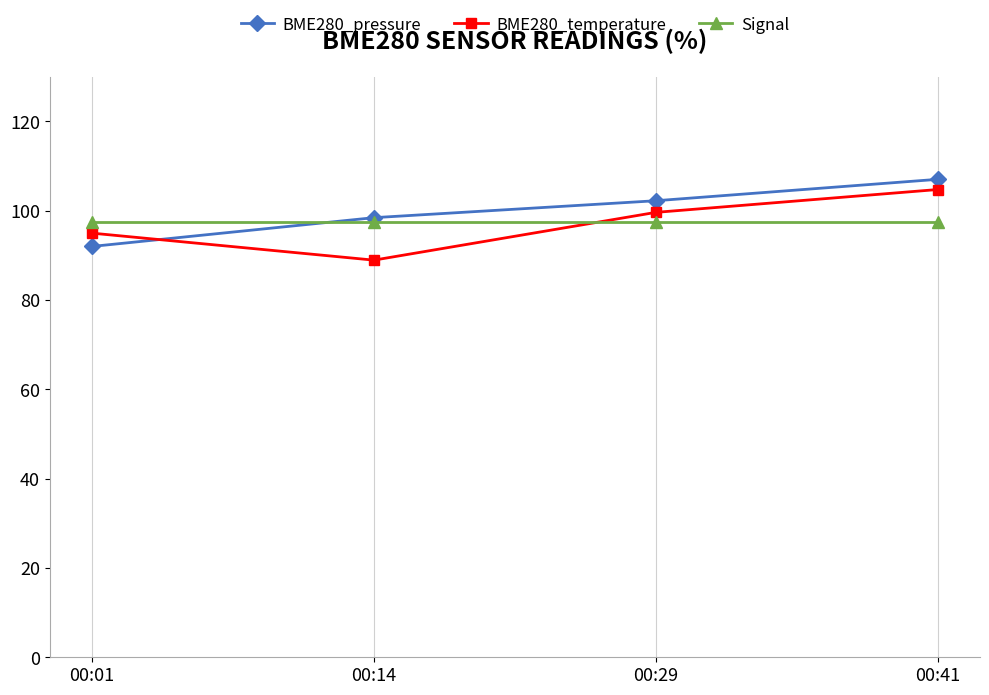

True or false: BME280_pressure has more than 0 interior local peaks.

False